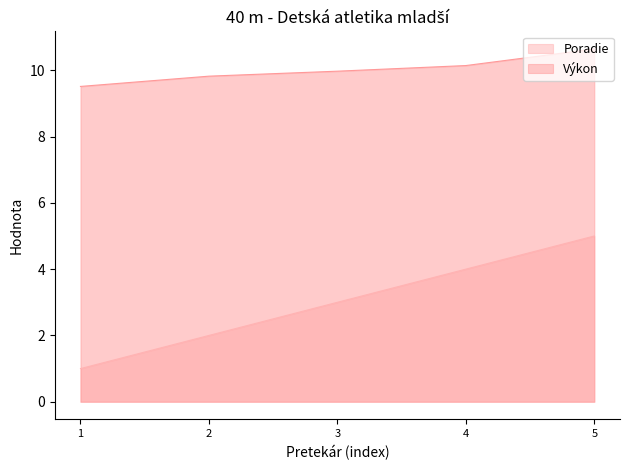

Is it true that Výkon equals 15.9 at 2?

False